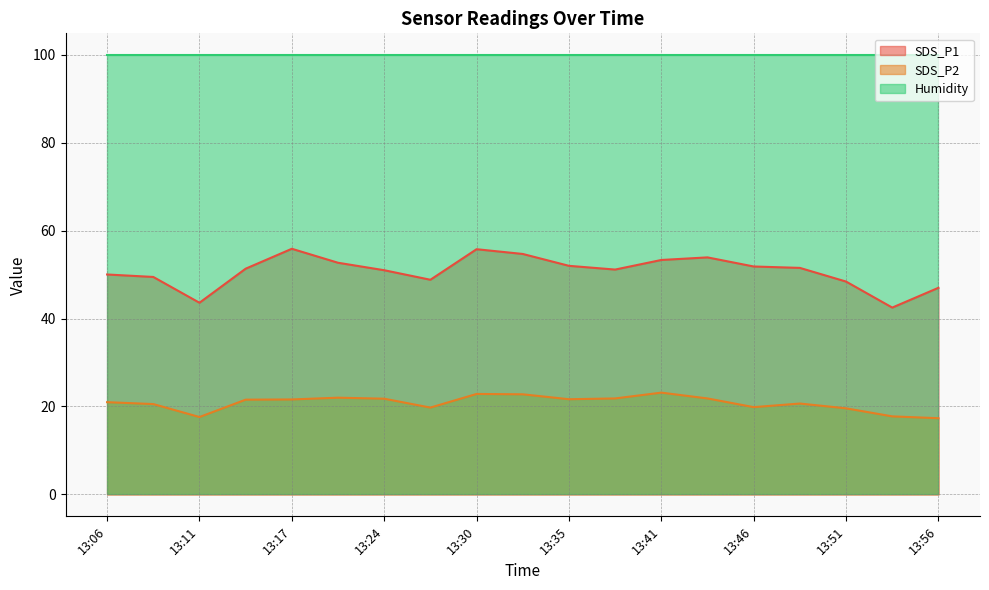

At how many categories does at least one series exceed 24?

19